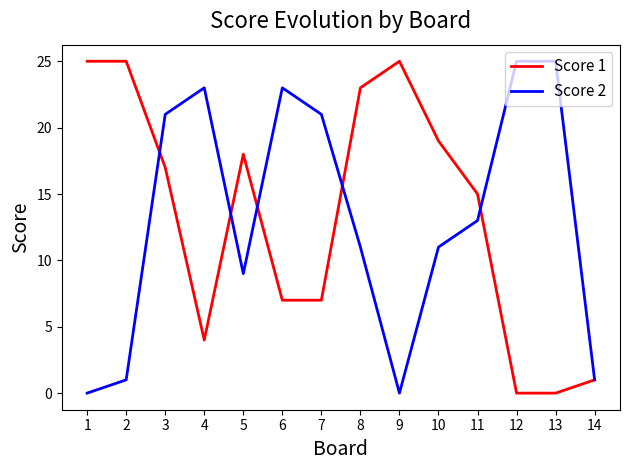

What is the total value across all series at 3?

38